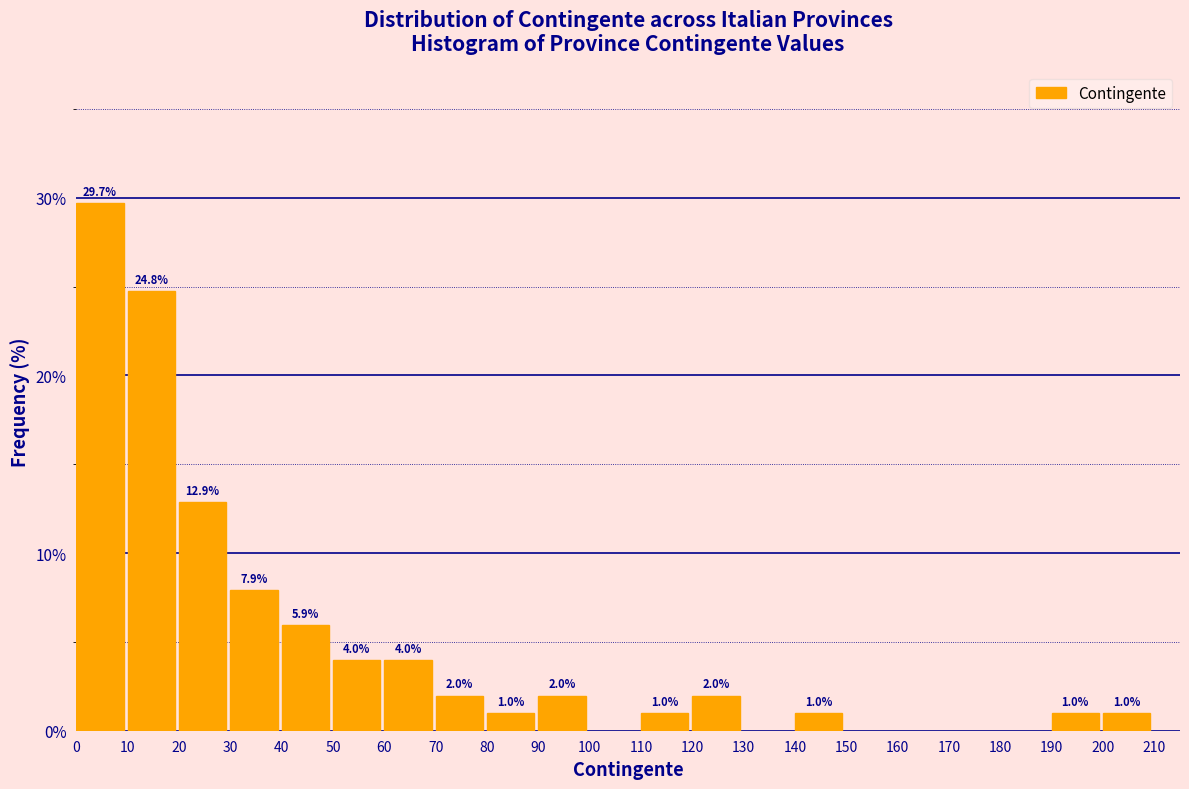

Reading right to left, transcribe all the data shown in this chart.

200=1.0	190=1.0	140=1.0	120=2.0	110=1.0	90=2.0	80=1.0	70=2.0	60=4.0	50=4.0	40=5.9	30=7.9	20=12.9	10=24.8	0=29.7